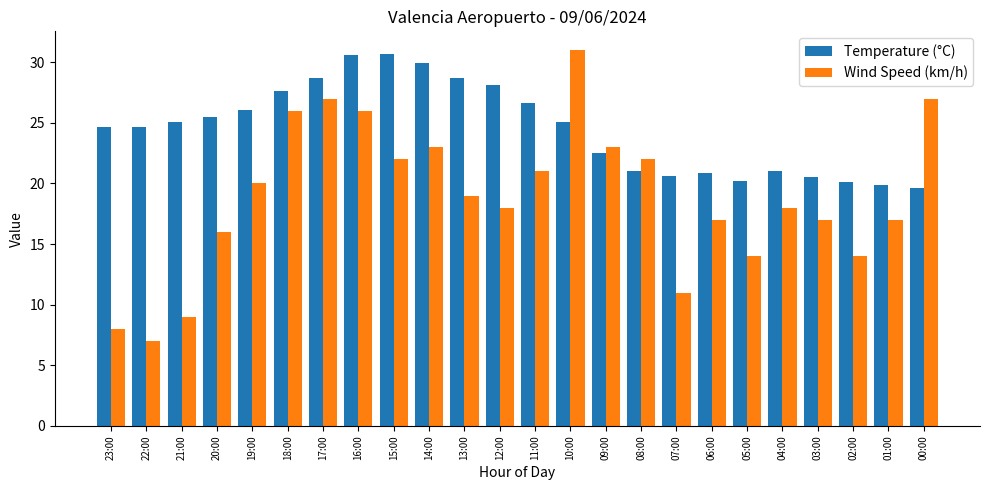

What is the average value of the Wind Speed (km/h) series?

18.9